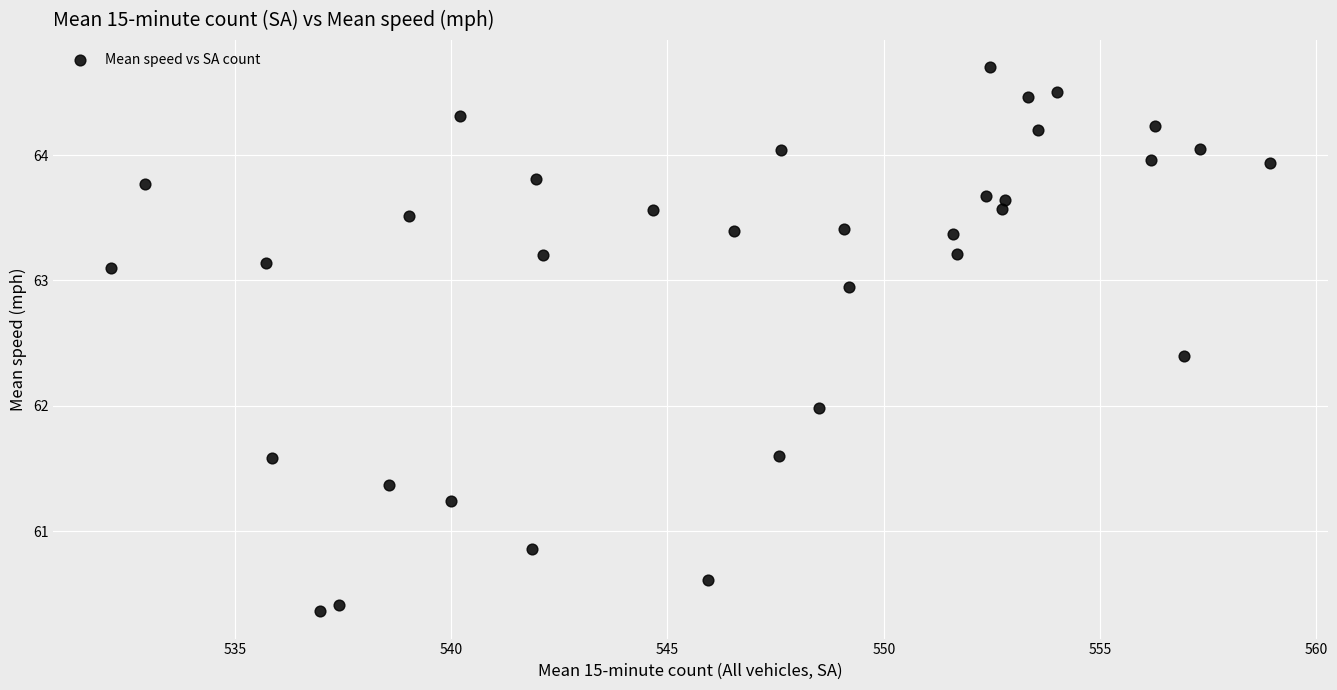

What is the range of Y values (max minus min)?

4.3